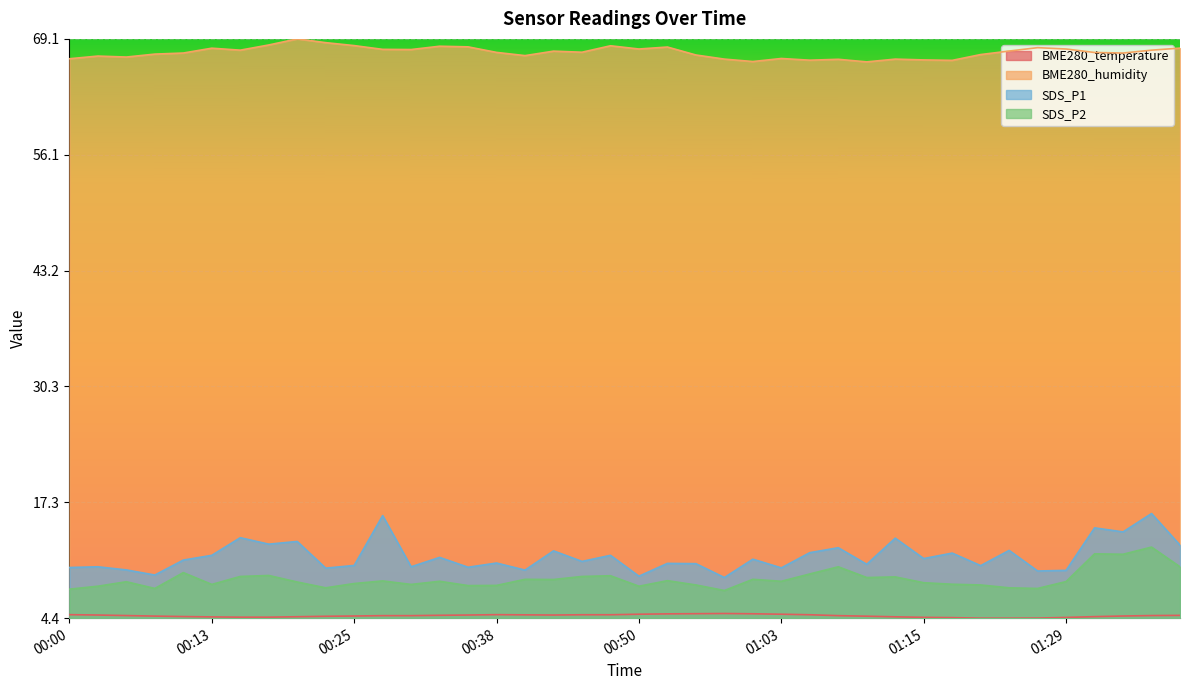

How many lines are shown in the chart?

4